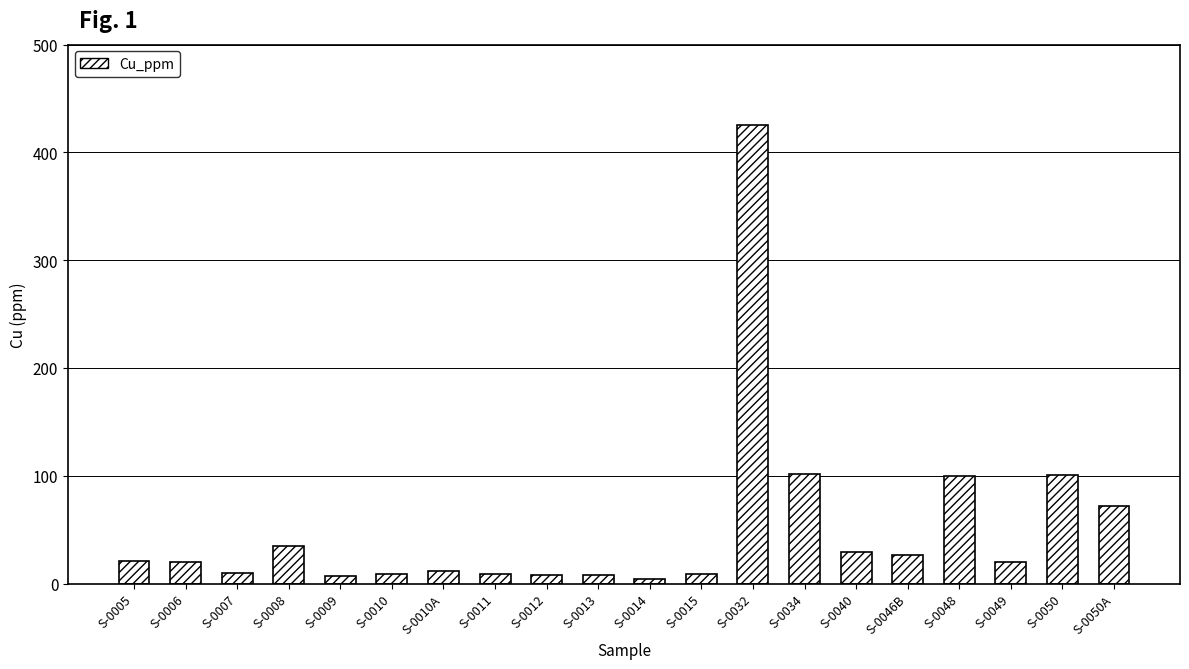

The chart shows a value of 20.1 at S-0049. True or false?

True